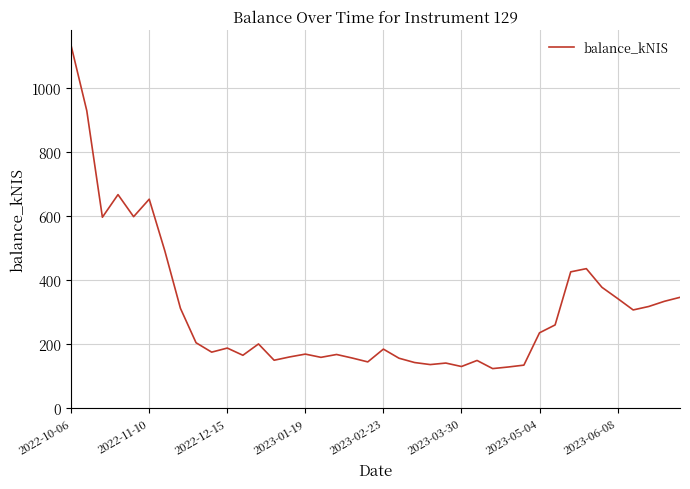

What is the greatest value displayed?

1131.8